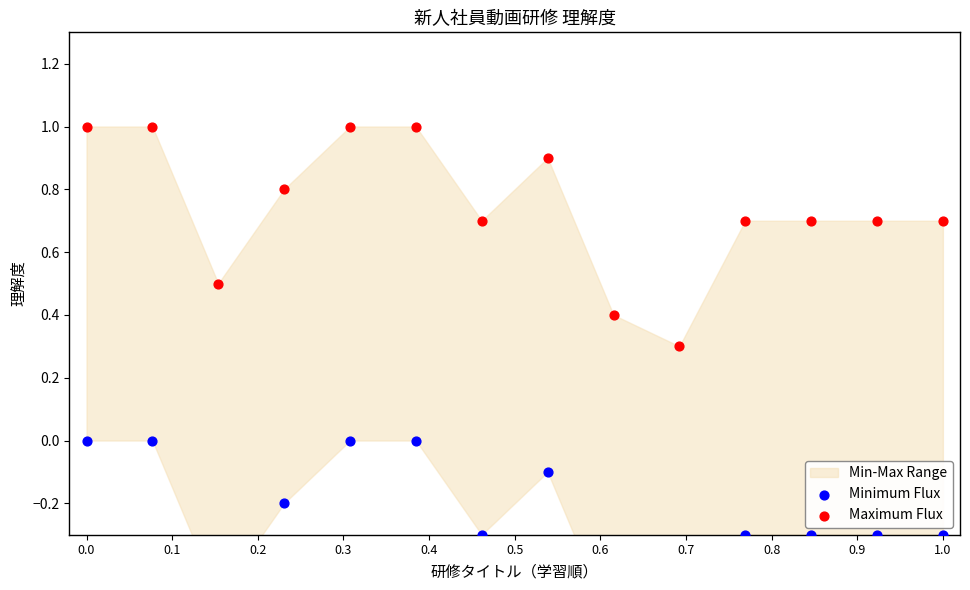

Which series has the largest total across all categories?

Maximum Flux